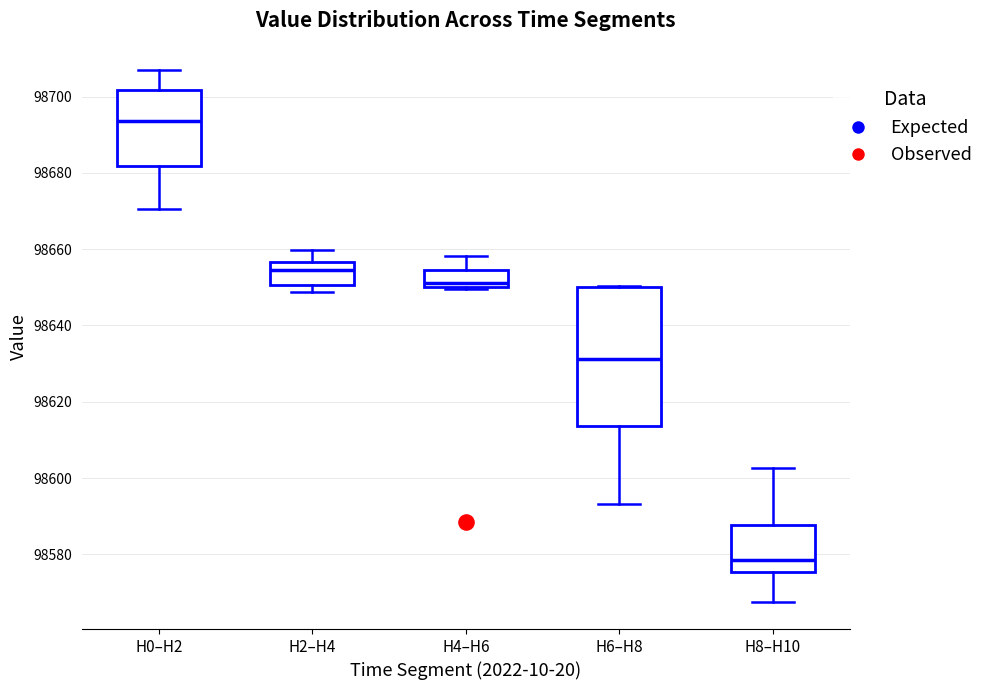

Which box's median line is the lowest?

H8–H10